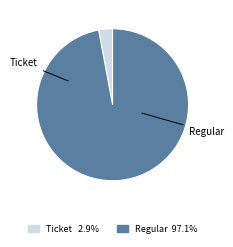

Is there a majority slice in this chart?

Yes